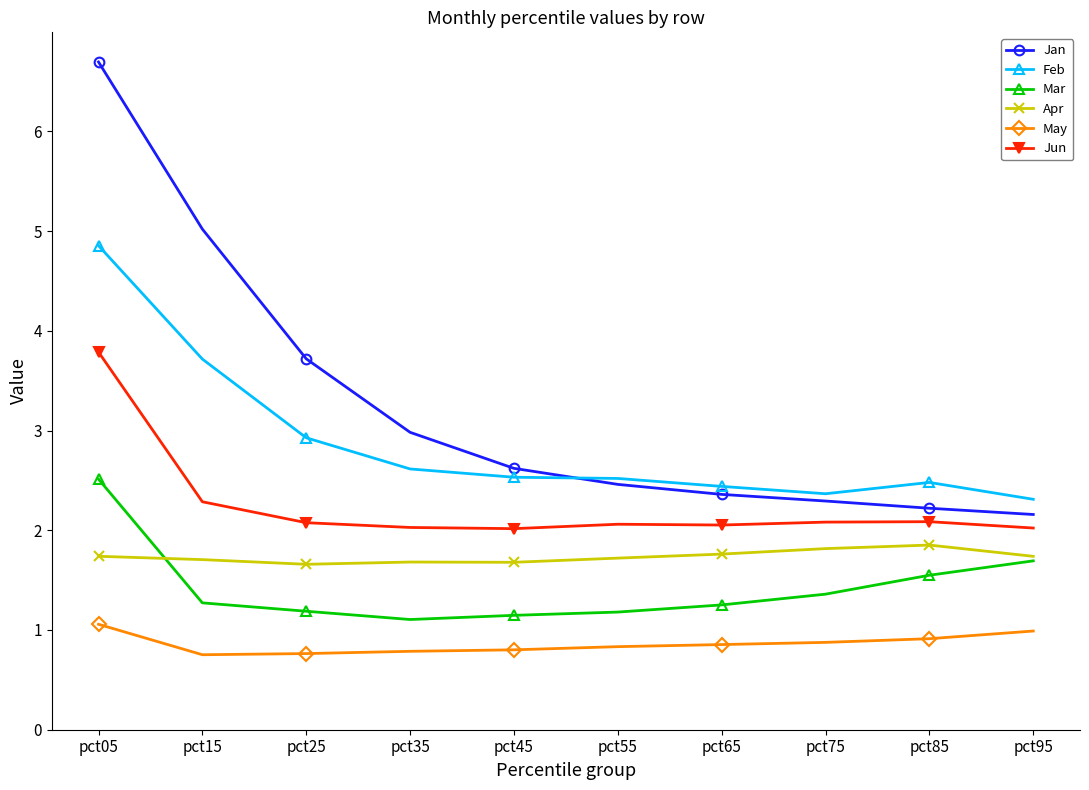

What value does the May series have at pct85?

0.9